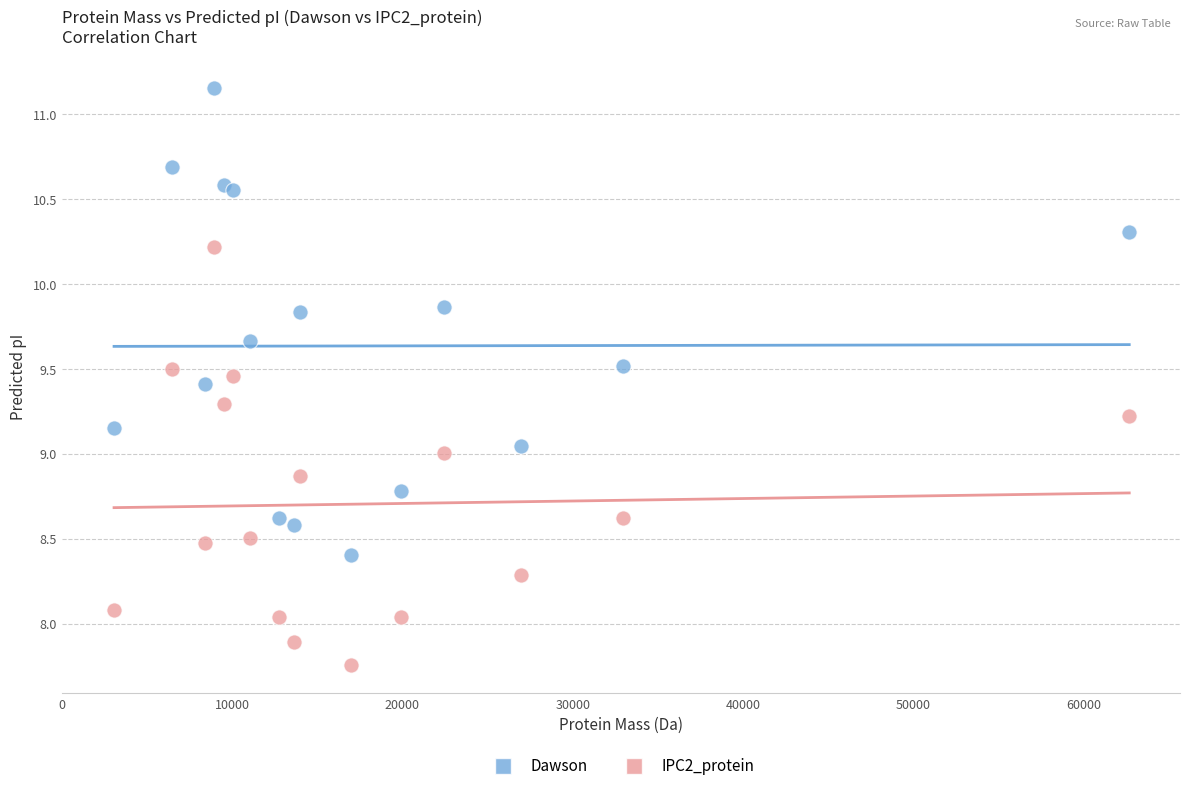

Which series reaches the minimum Y coordinate?

IPC2_protein